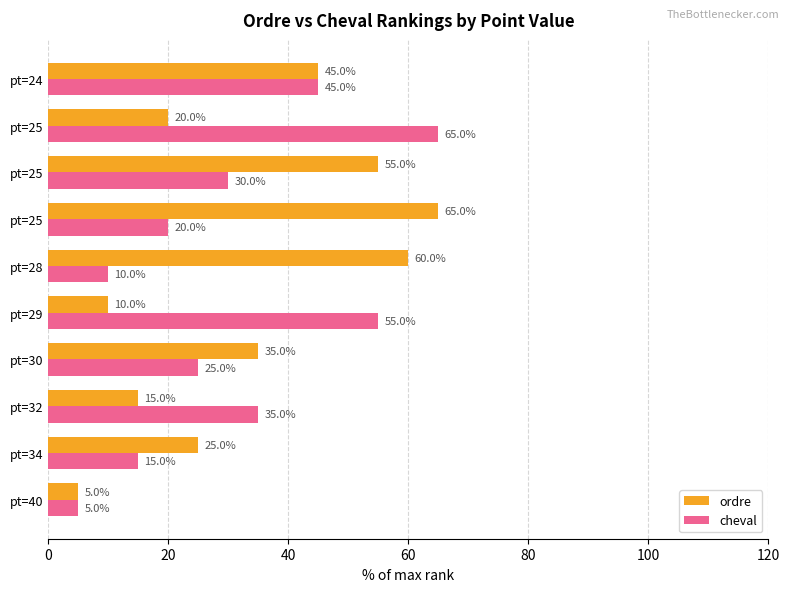

What is the greatest value displayed?

65.0